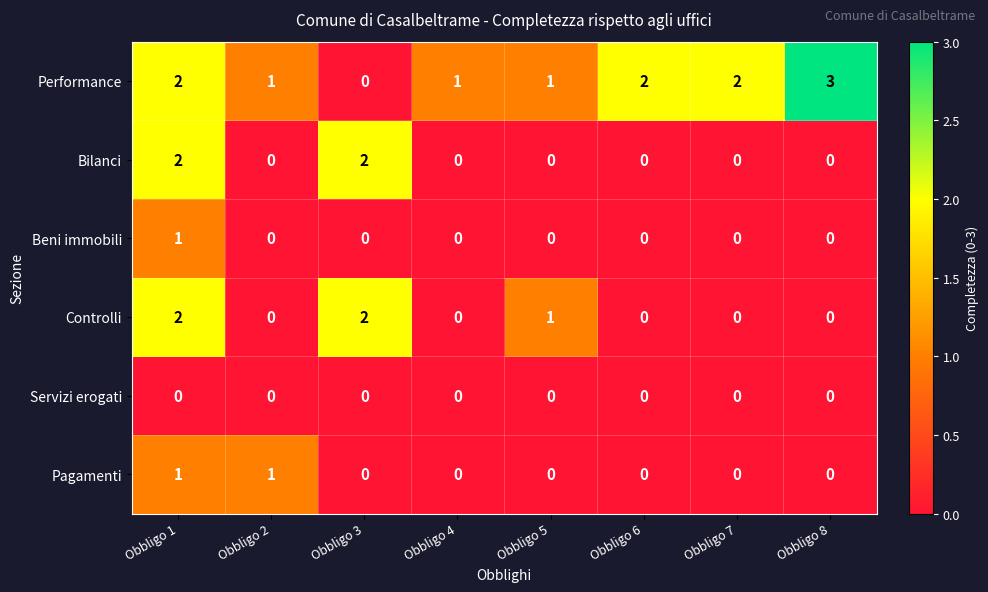

The value of Beni immobili at Obbligo 1 is 0. True or false?

False